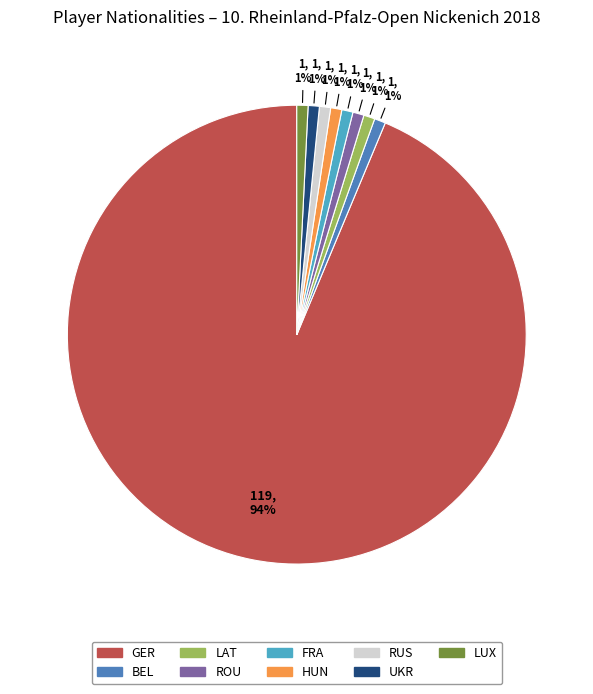

How many slices are in this pie chart?

9